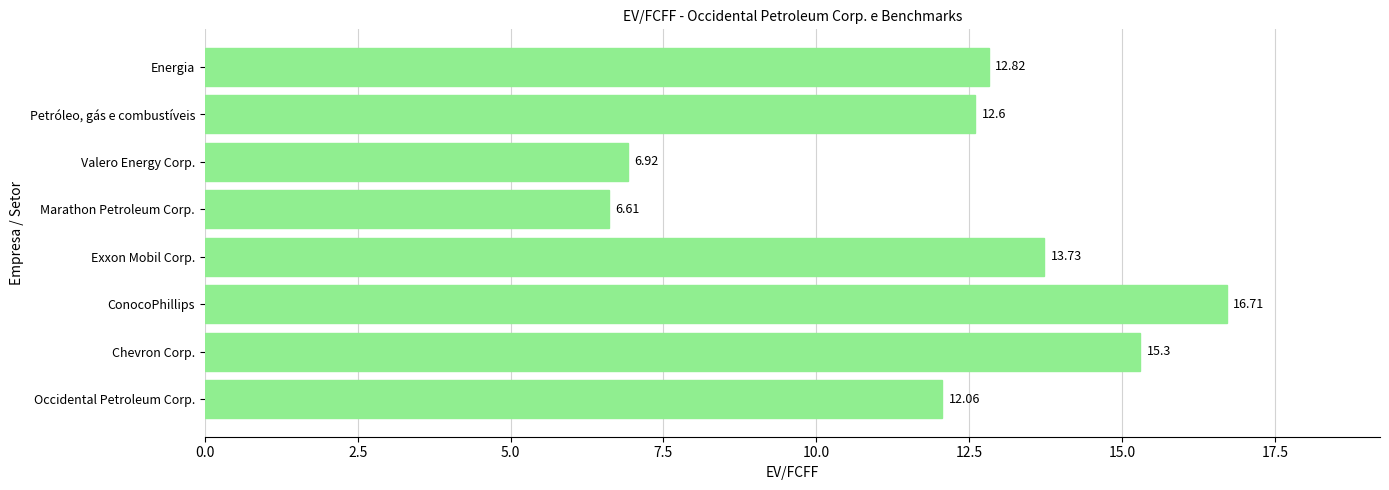

How many data points are less than 12?

2